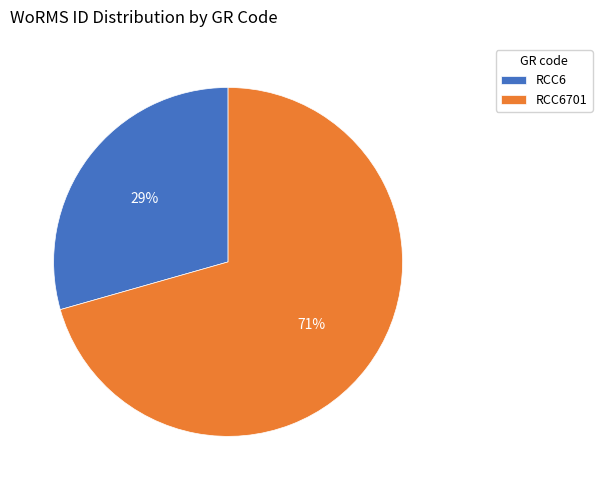

To the nearest percent, what percentage of the pie is RCC6701?

71%